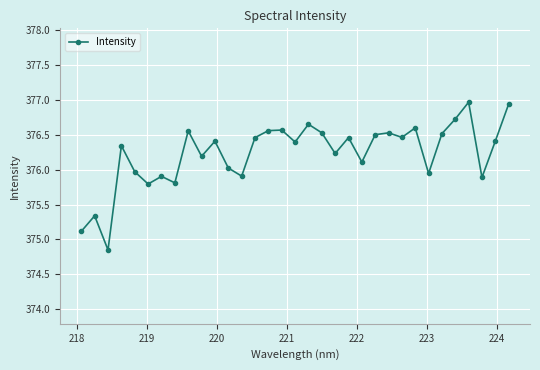

What is the value of the 25th point from the left?

376.5